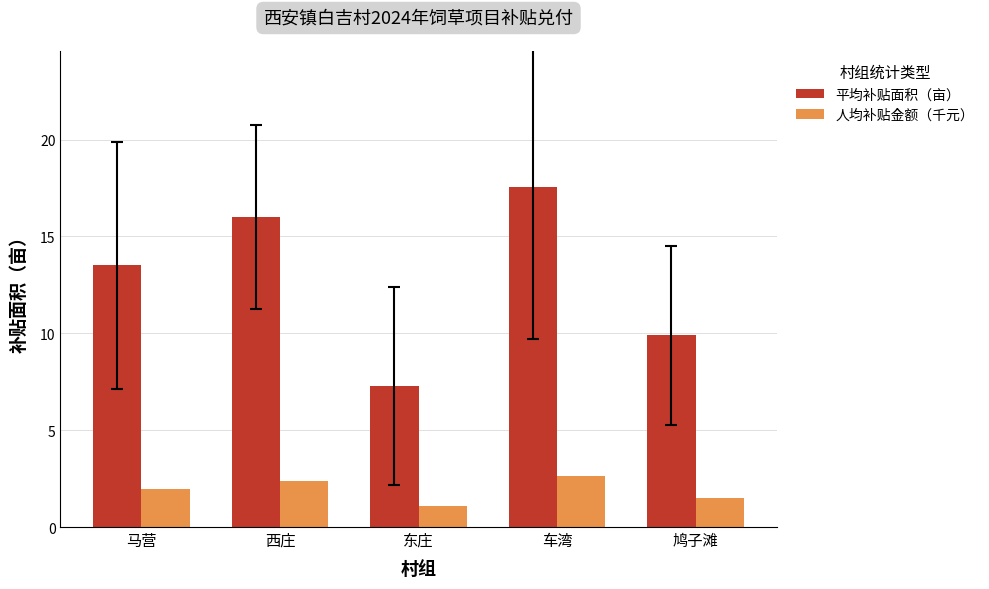

What are all the series names shown in the legend?

平均补贴面积（亩）, 人均补贴金额（千元）